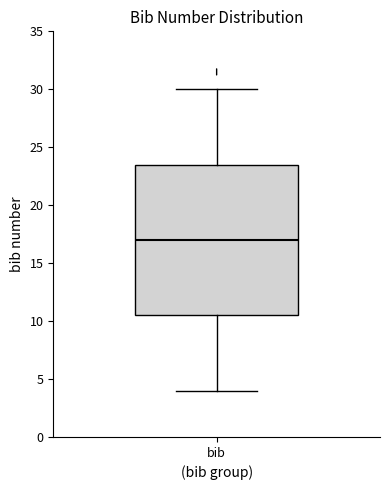

Read this box plot against the y-axis: the position of the median line, the range covered by the box, and the ends of both whiskers. The values are not printed on the chart, so give them approximately, as read against the axis.

median 17.0, box 10.5 to 23.5, whiskers 4.0 to 30.0